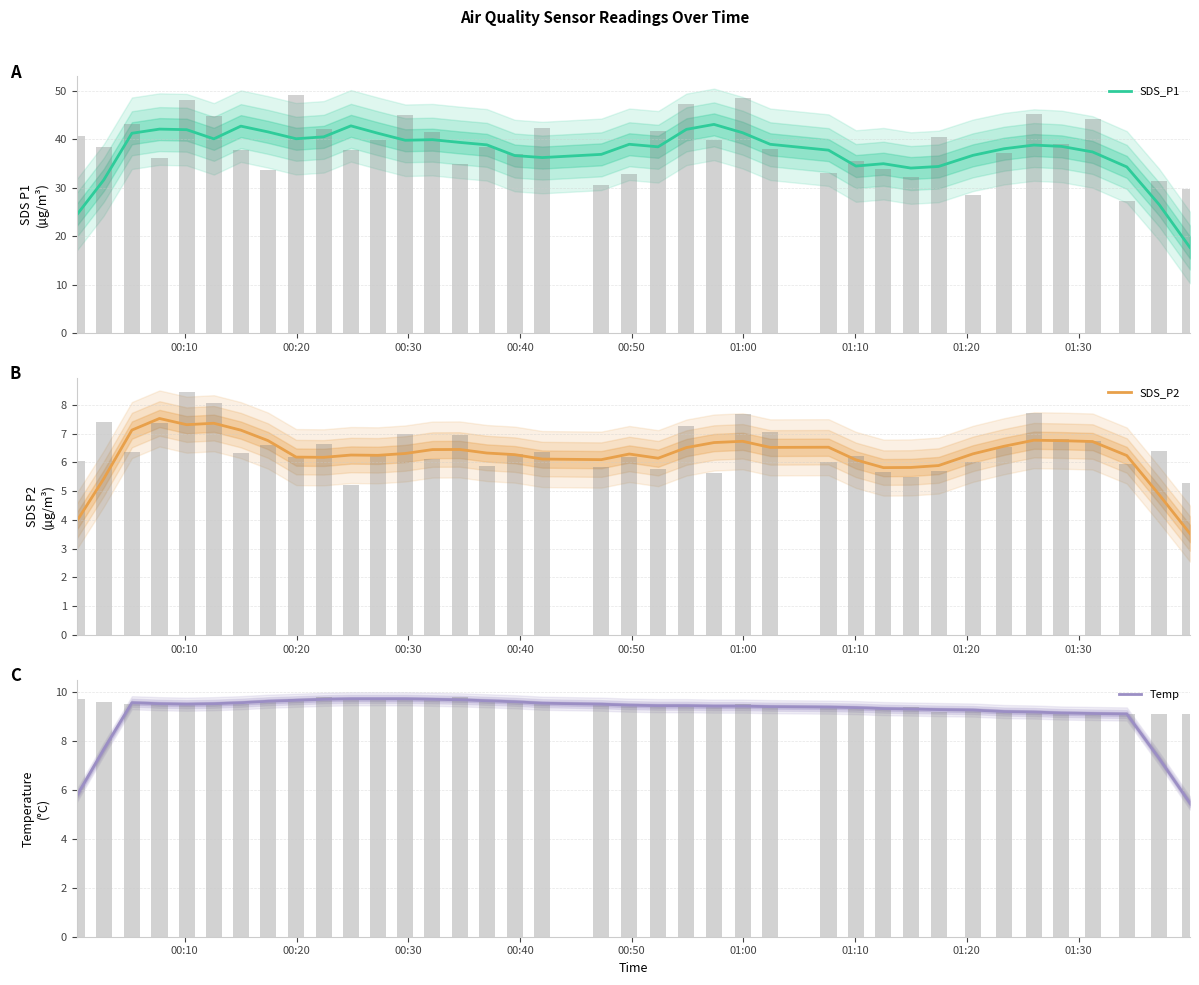

Are the bars horizontal?

No